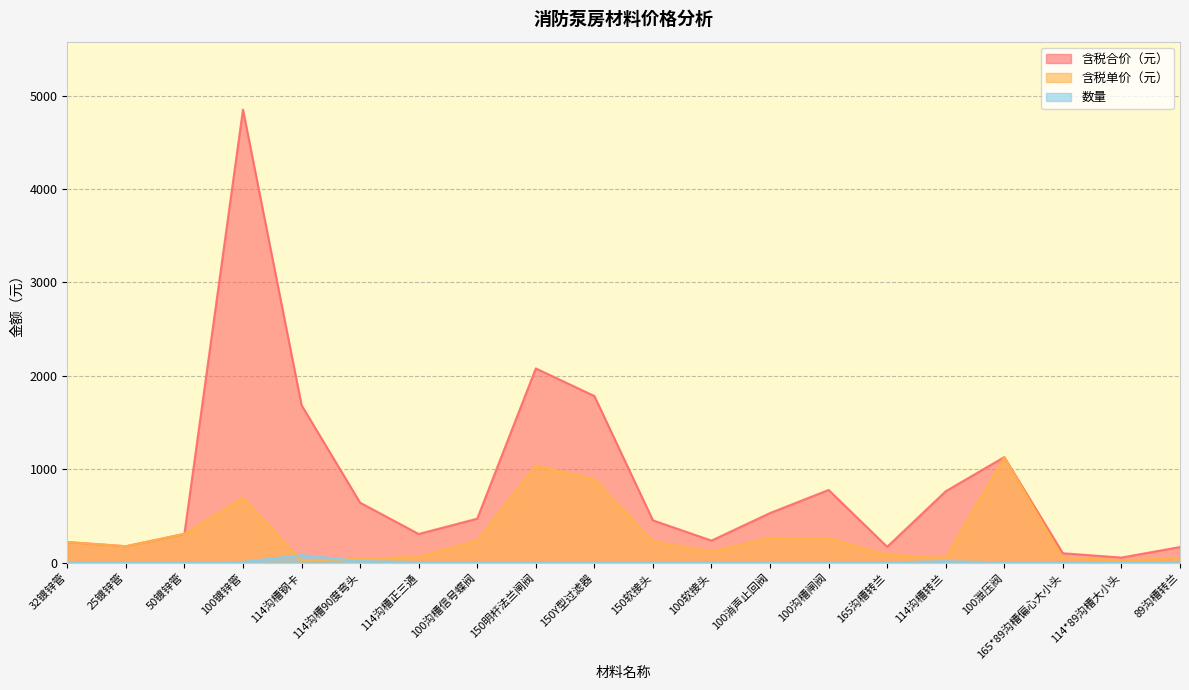

Between 100镀锌管 and 100沟槽信号蝶阀, which is larger?

100镀锌管